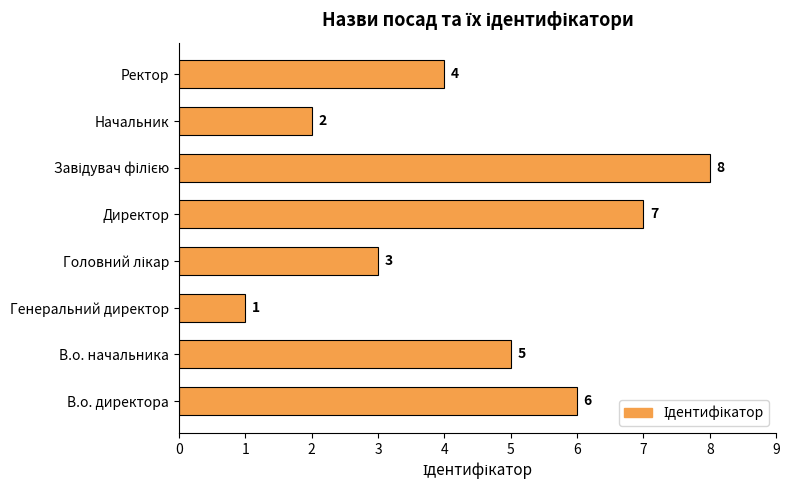

True or false: the data shows 1 at Генеральний директор.

True